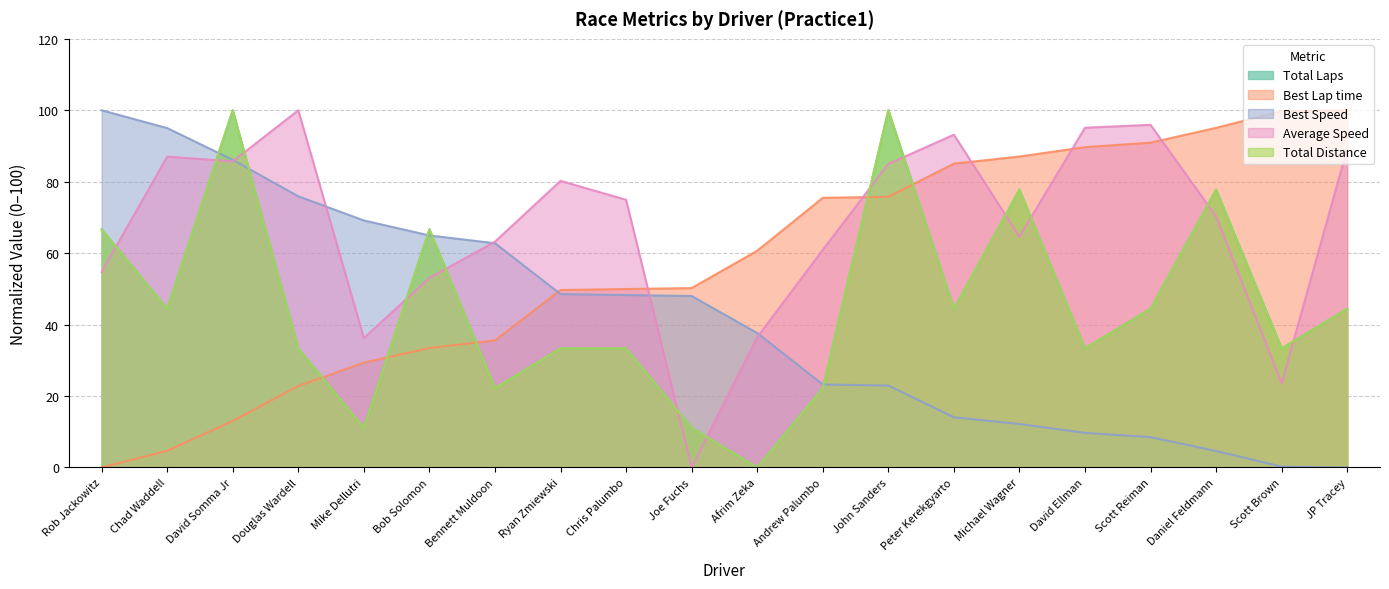

What is the value of the Best Speed point at the 19th from the left?

0.2